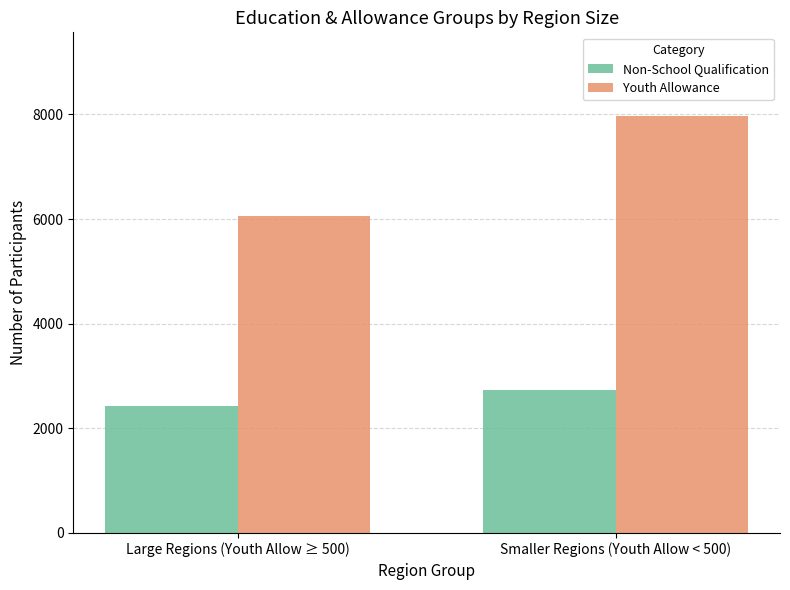

Reading left to right, what are all the values shown in this chart?

Non-School Qualification: Large Regions (Youth Allow ≥ 500)=2425	Smaller Regions (Youth Allow < 500)=2730
Youth Allowance: Large Regions (Youth Allow ≥ 500)=6065	Smaller Regions (Youth Allow < 500)=7975